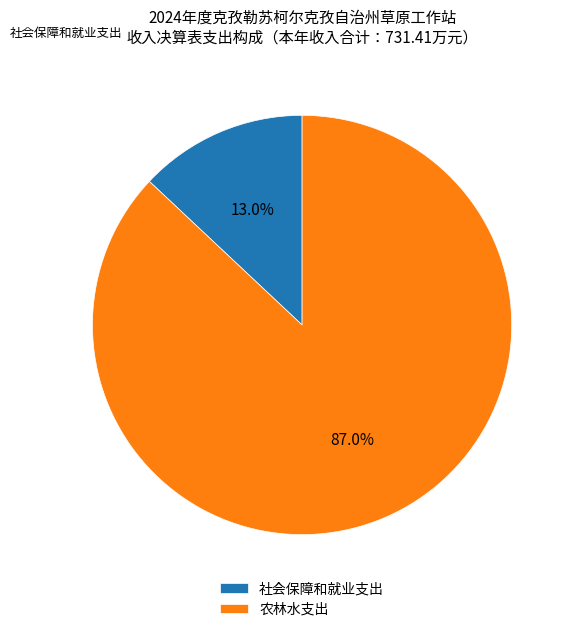

Rank the categories by value from lowest to highest.

社会保障和就业支出, 农林水支出